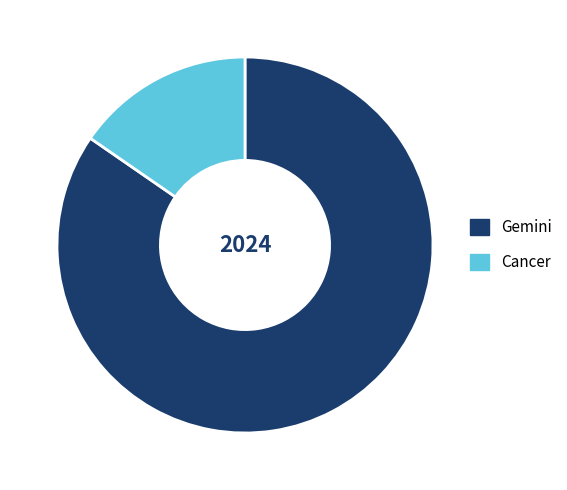

What is the smallest slice in the pie chart?

Cancer